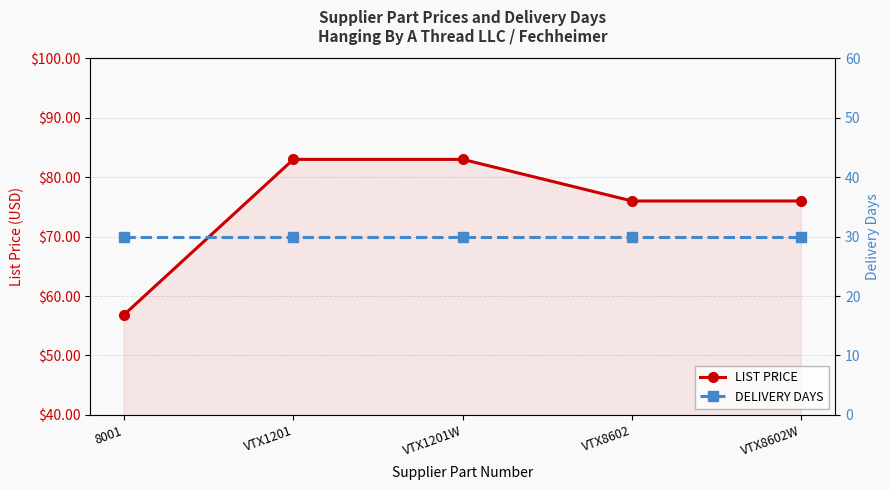

What is the highest value of the LIST PRICE series?

83.0